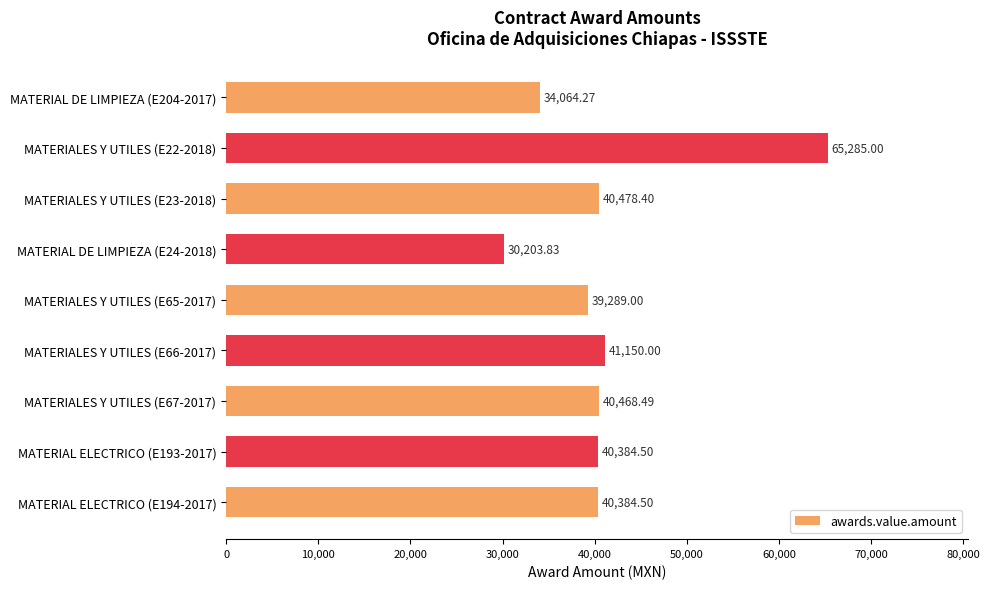

What is the smallest value displayed?

30203.8